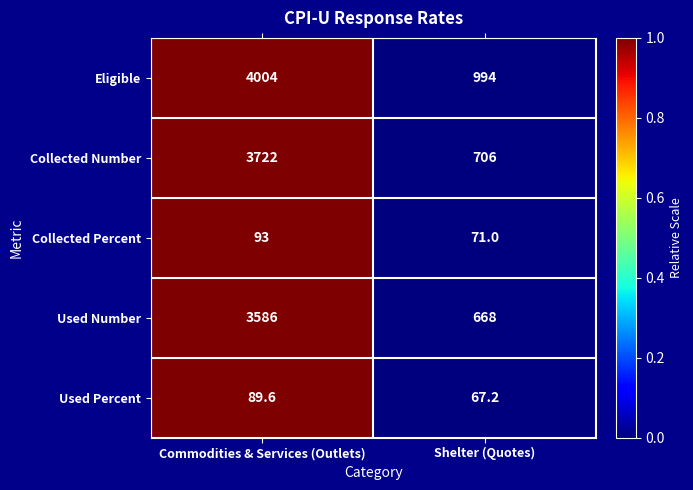

What is the approximate value of Collected Percent at Commodities & Services (Outlets)?

93.0